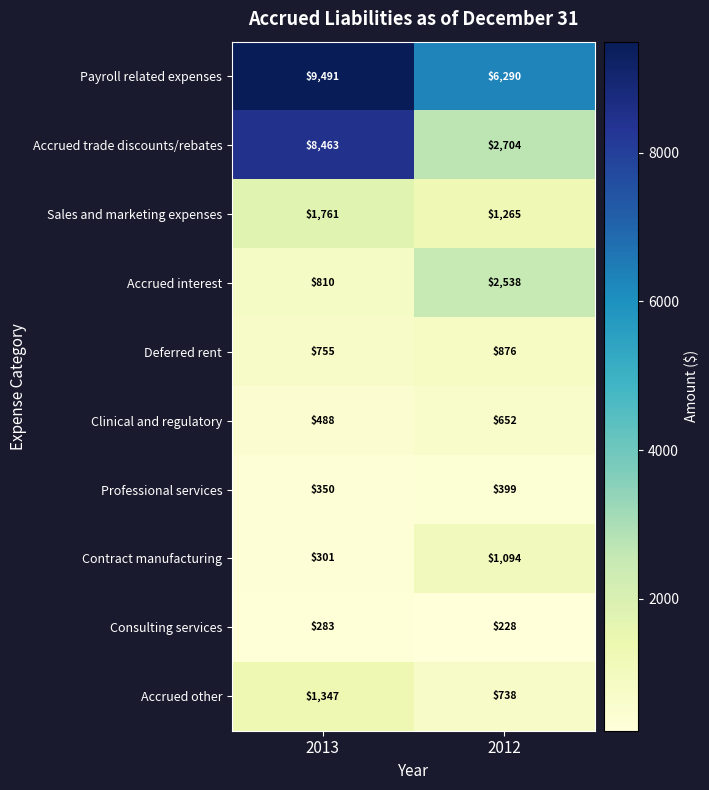

Reading right to left, transcribe all the data shown in this chart.

Payroll related expenses: 6290	9491
Accrued trade discounts/rebates: 2704	8463
Sales and marketing expenses: 1265	1761
Accrued interest: 2538	810
Deferred rent: 876	755
Clinical and regulatory: 652	488
Professional services: 399	350
Contract manufacturing: 1094	301
Consulting services: 228	283
Accrued other: 738	1347